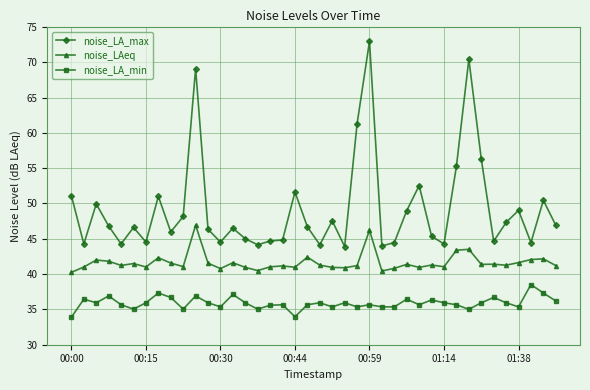

Is this an area chart (filled region under the line)?

No